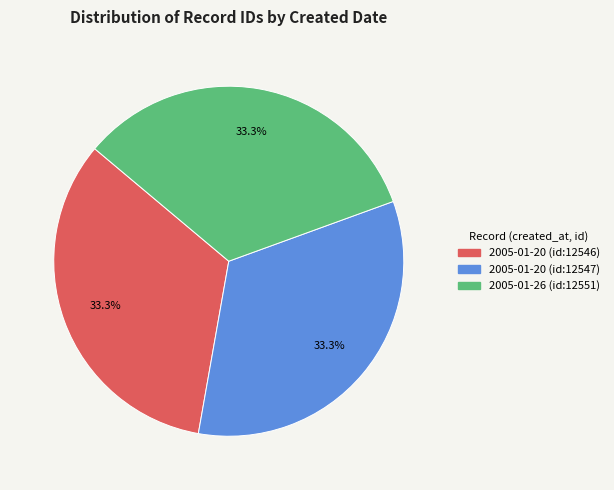

Is there any slice that represents more than half of the pie?

No